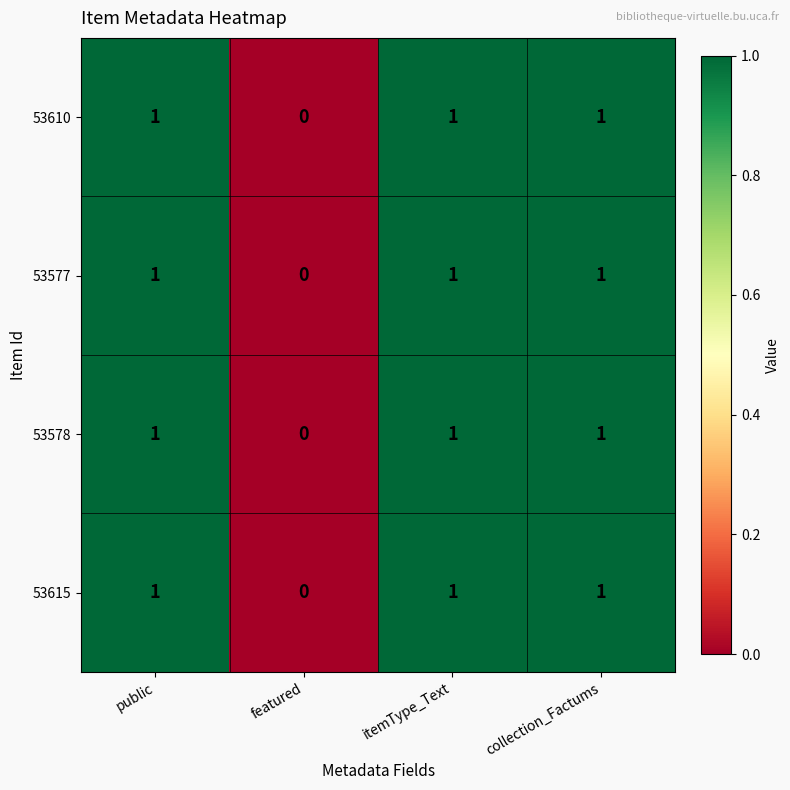

At which label is 53610 closest to 0?

featured